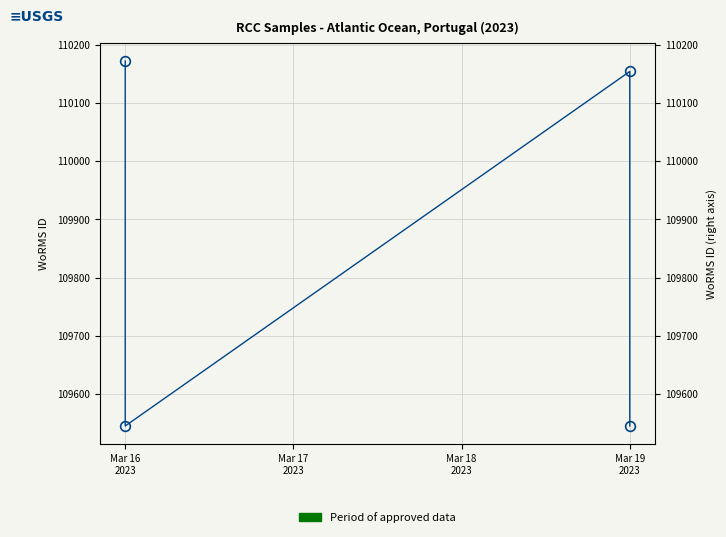

How many interior local valleys (lower than both neighbors) does the data have?

1